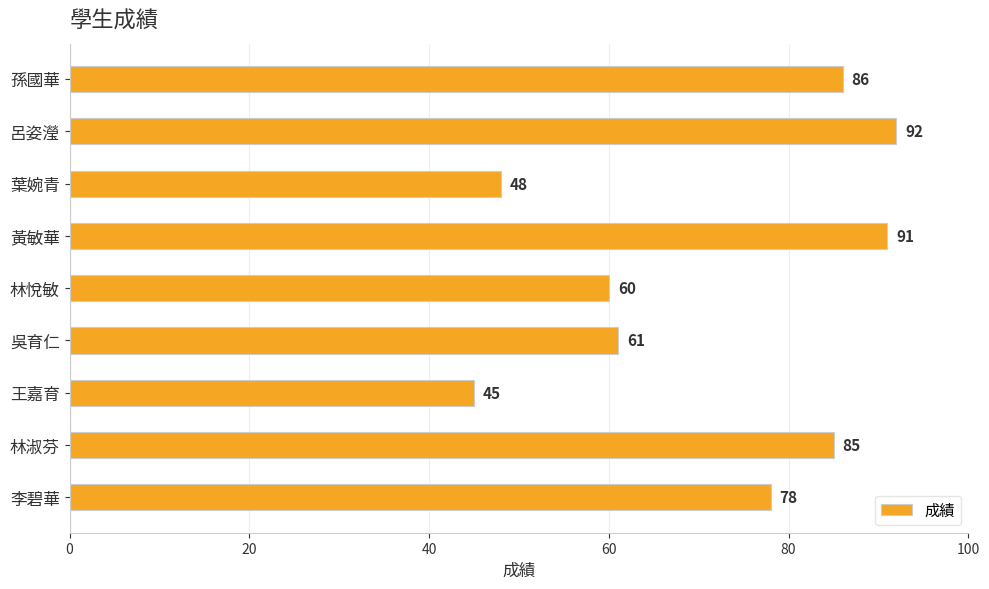

What is the difference between the maximum and minimum values?

47